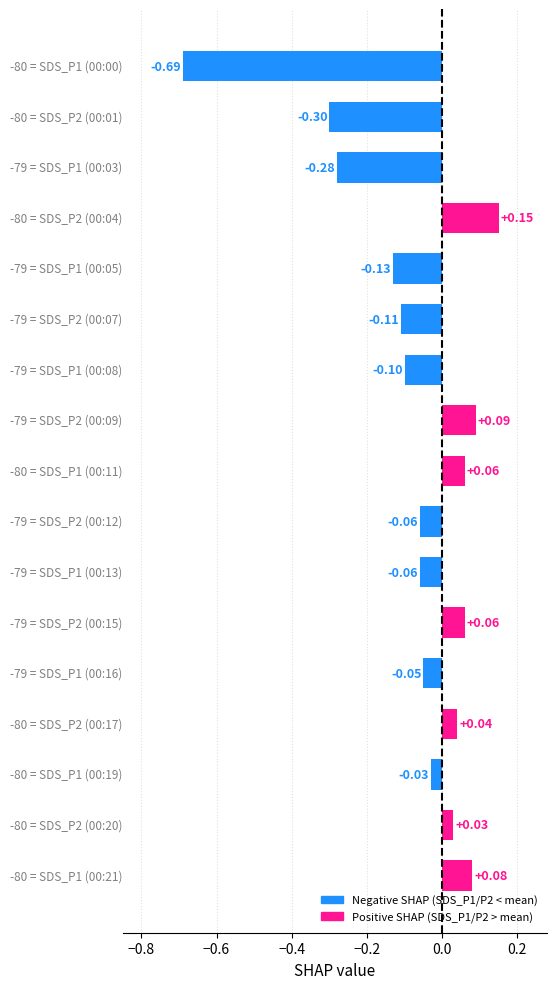

How many values exceed 0?

7